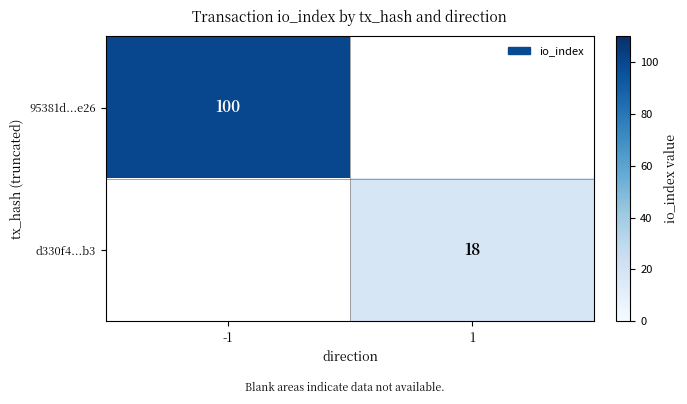

Is it true that d330f4...b3 equals 18 at 1?

True